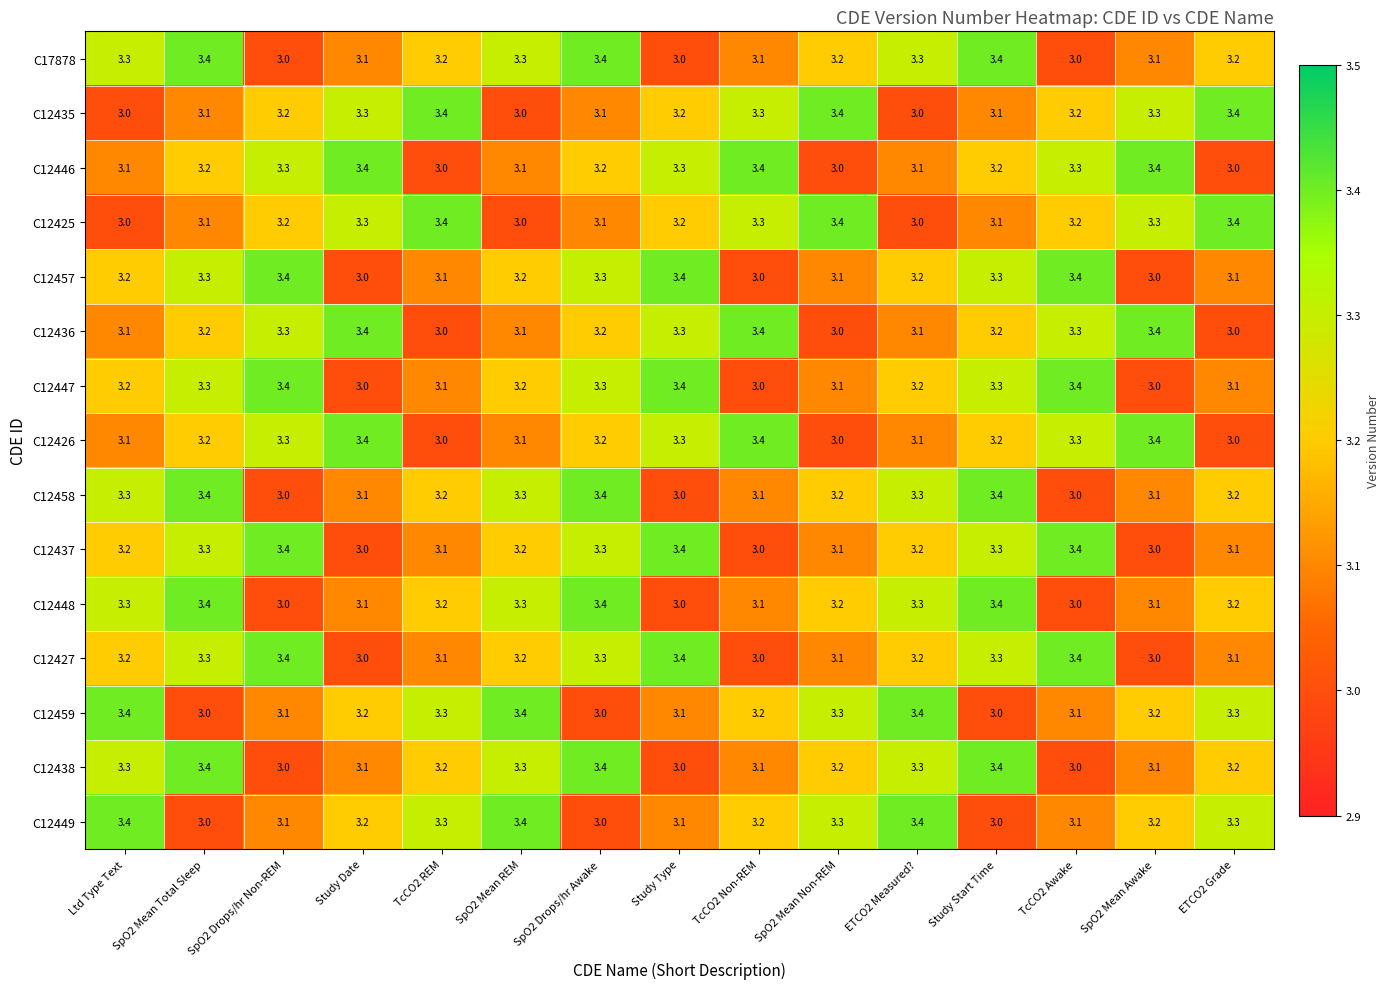

True or false: C12457 has a value of 5.2 at Ltd Type Text.

False